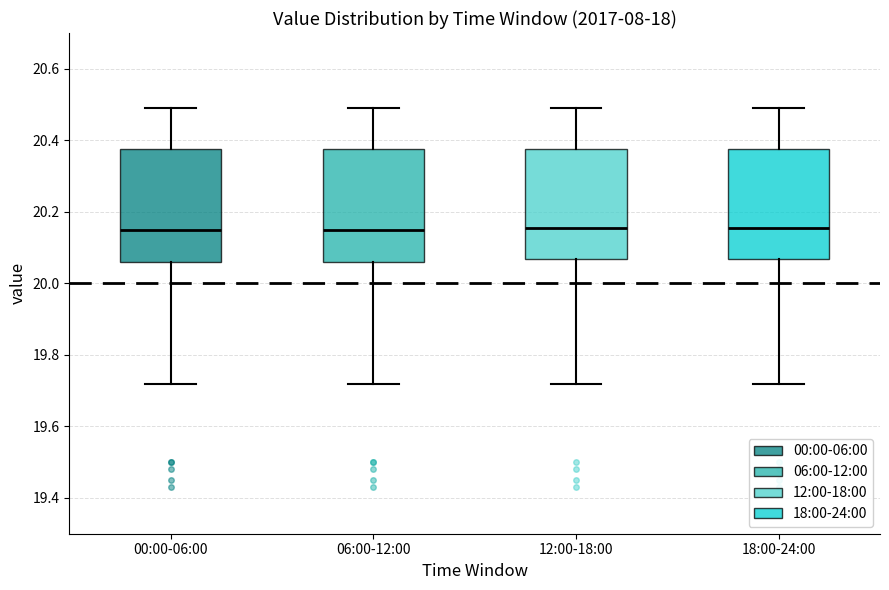

Where does the median line of the box for 18:00-24:00 sit on the y-axis? The values are not printed on the chart, so give them approximately, as read against the axis.

20.16